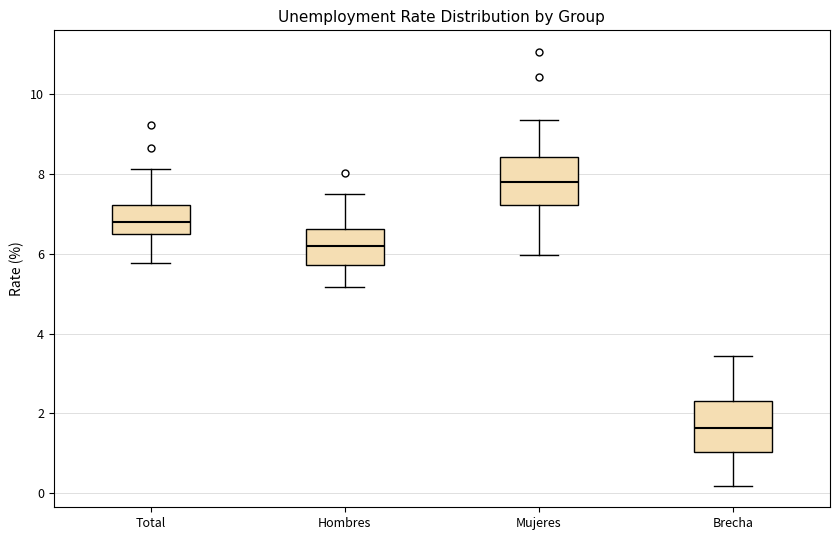

Which box has the lowest median line?

Brecha